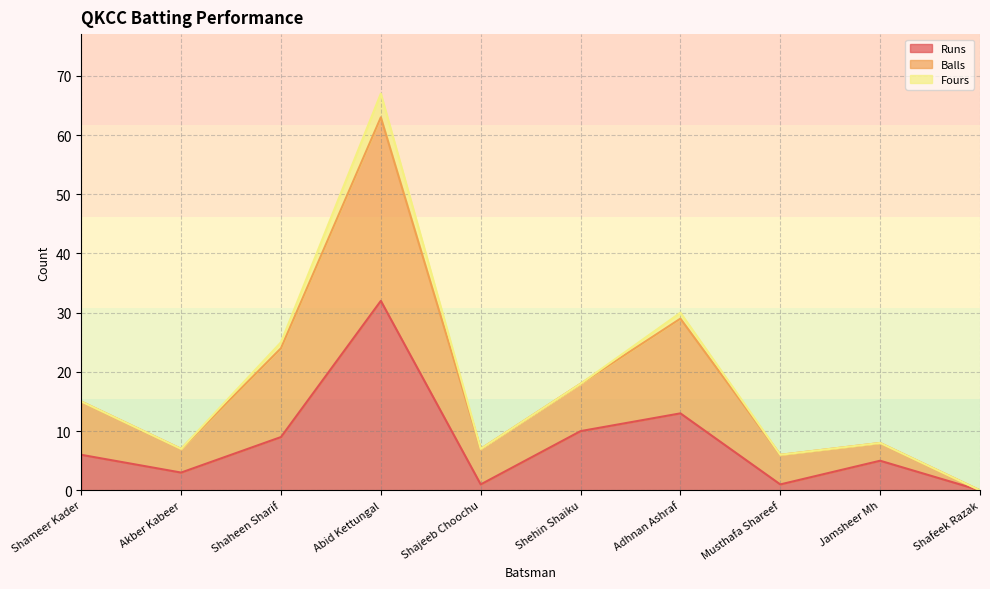

At which label does Runs reach its peak?

Abid Kettungal